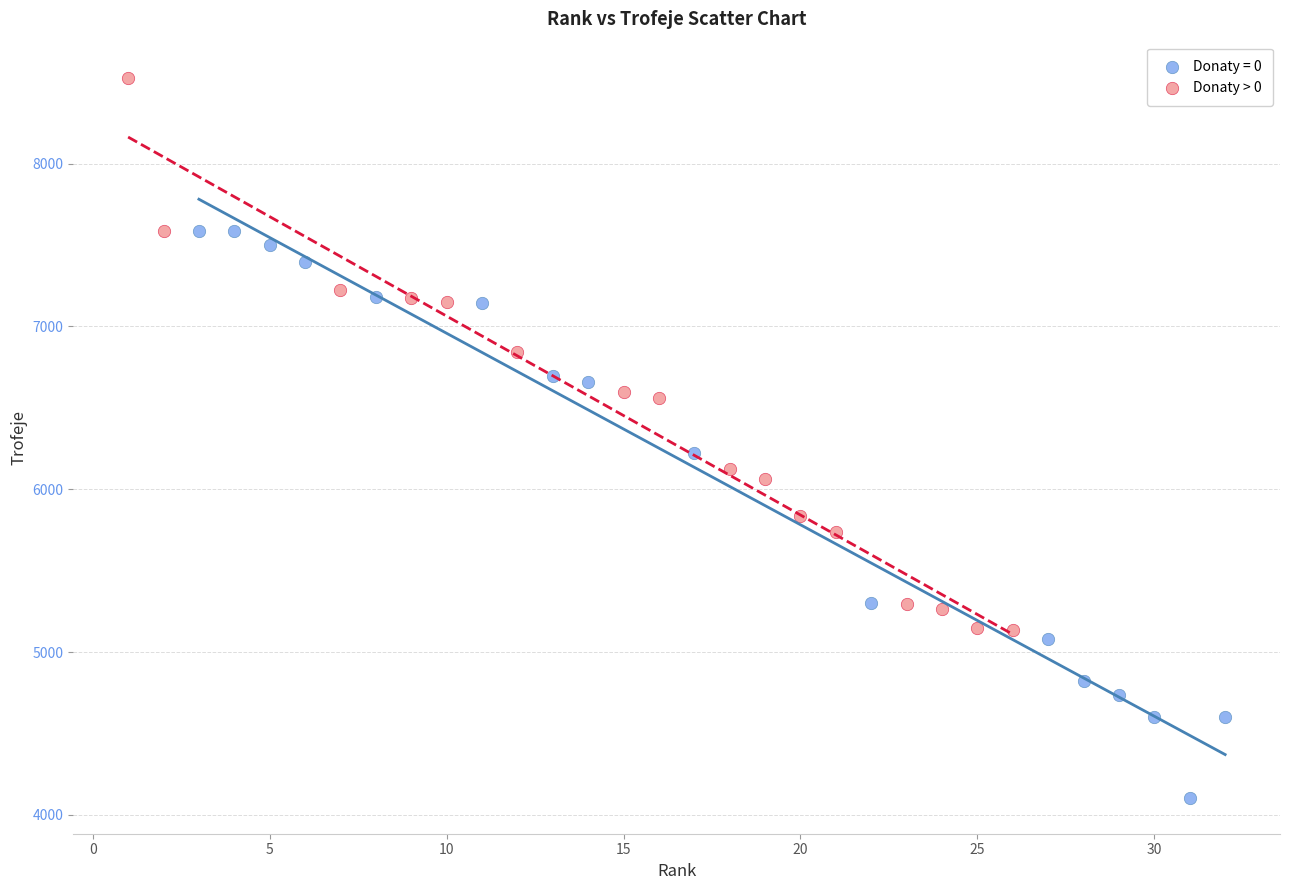

Which series reaches the maximum Y coordinate?

Donaty > 0